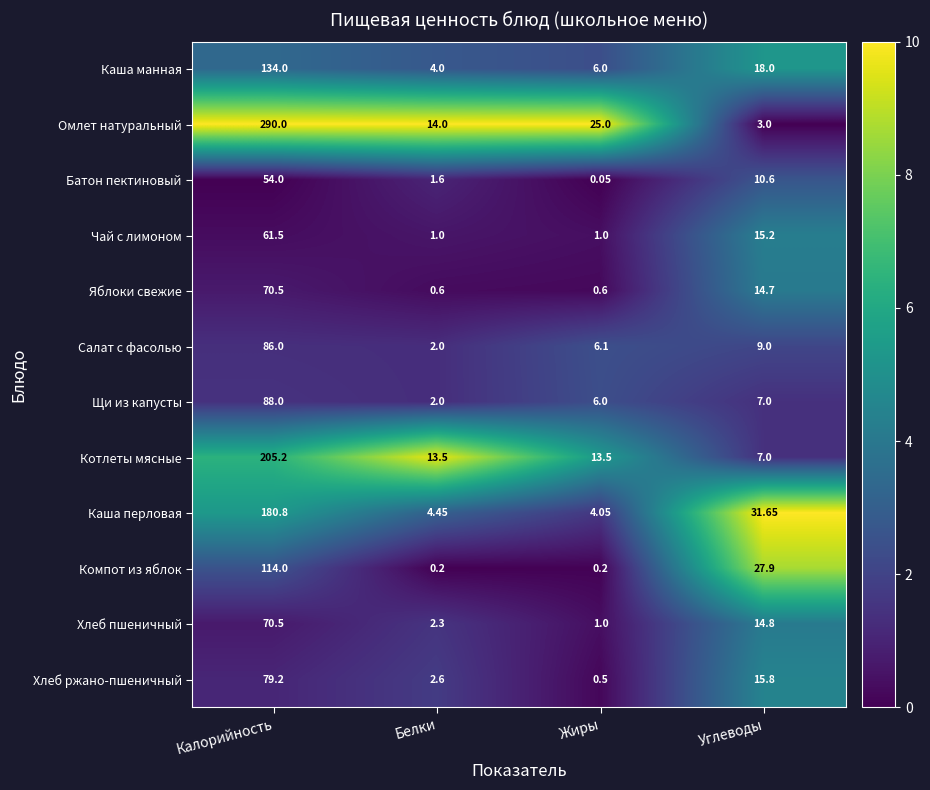

At which category is the sum across all series the highest?

Калорийность